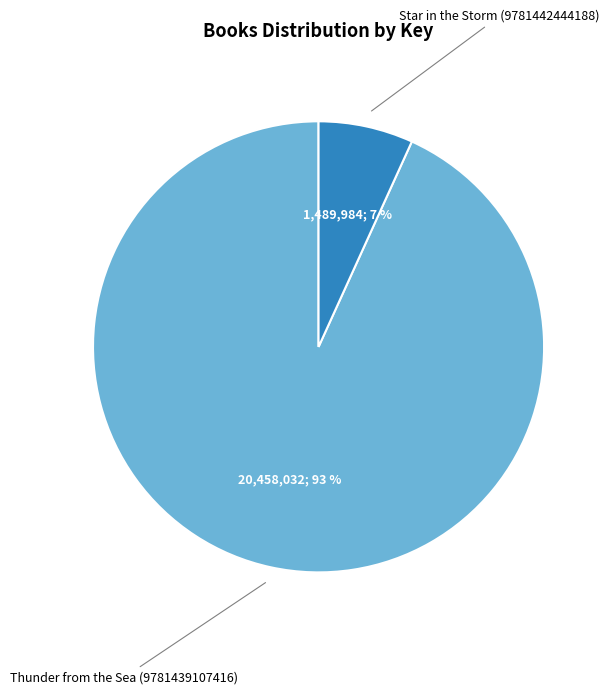

The Thunder from the Sea (9781439107416) slice represents 79% of the pie. True or false?

False